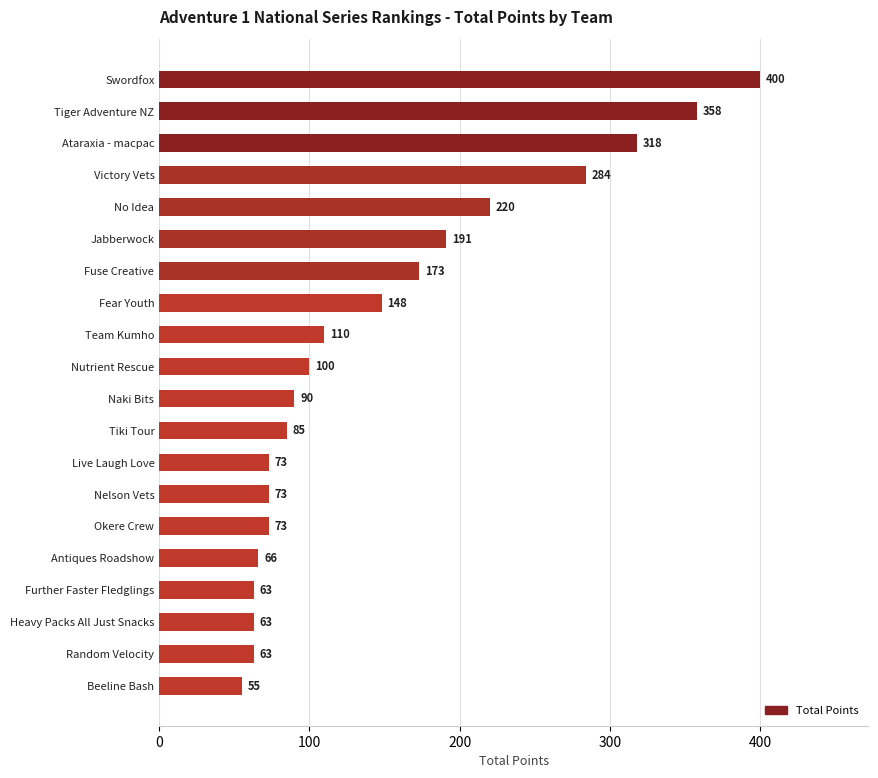

Between Antiques Roadshow and Random Velocity, which is larger?

Antiques Roadshow